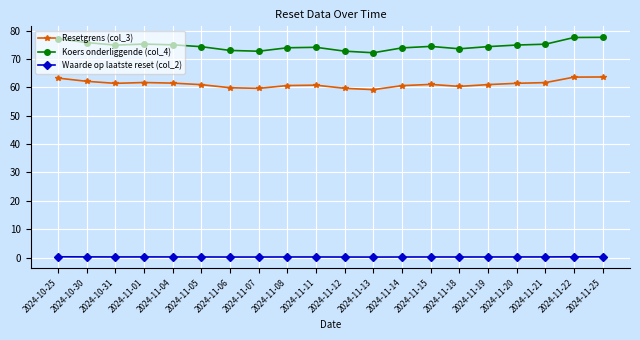

Is the value of Koers onderliggende (col_4) at 2024-10-31 greater than the value of Resetgrens (col_3) at 2024-10-31?

Yes